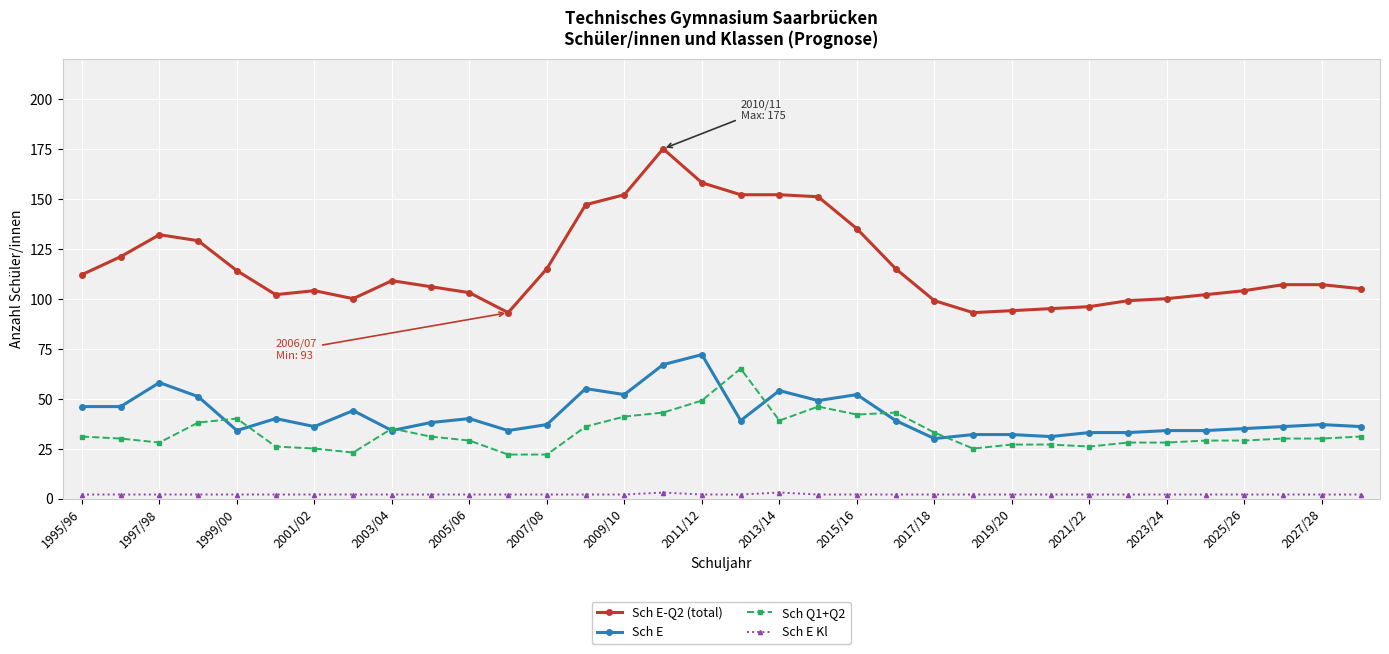

True or false: Sch E-Q2 (total) and Sch E intersect in this chart.

False